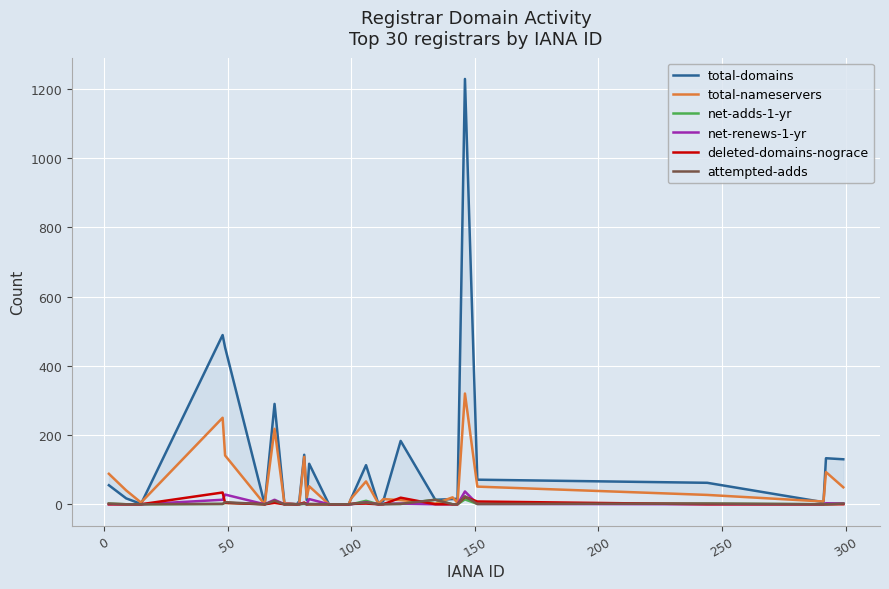

What is the maximum value for deleted-domains-nograce?

34